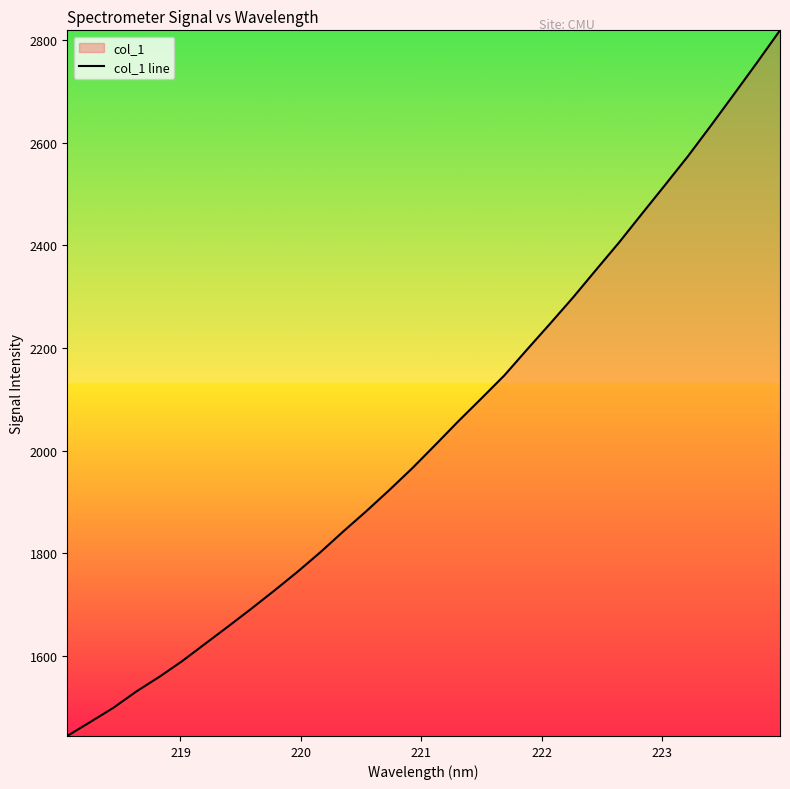

True or false: there are more than 2 points higher than both neighbors.

False